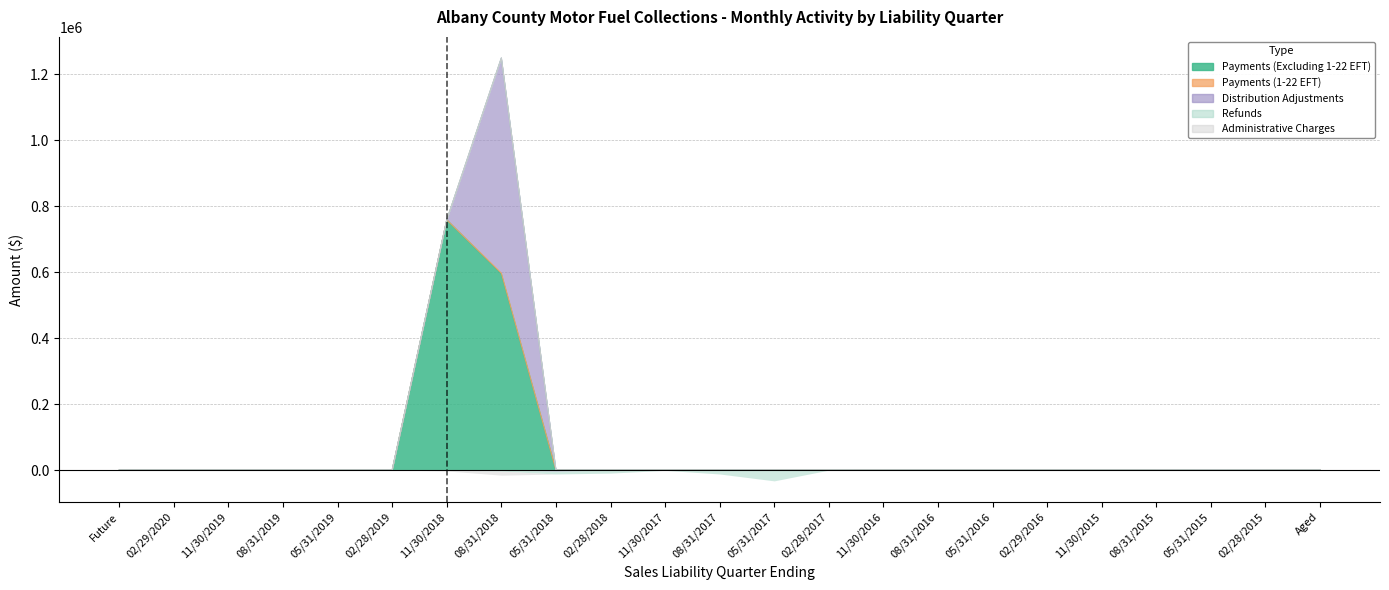

At which category does the chart reach its peak across all series?

11/30/2018